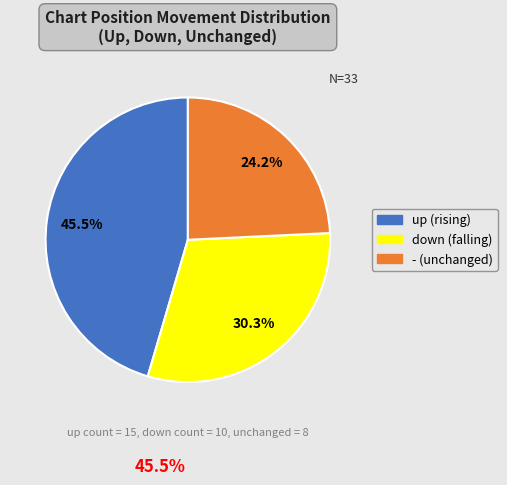

What is the ratio of the value at - (unchanged) to the value at down (falling)?

0.8